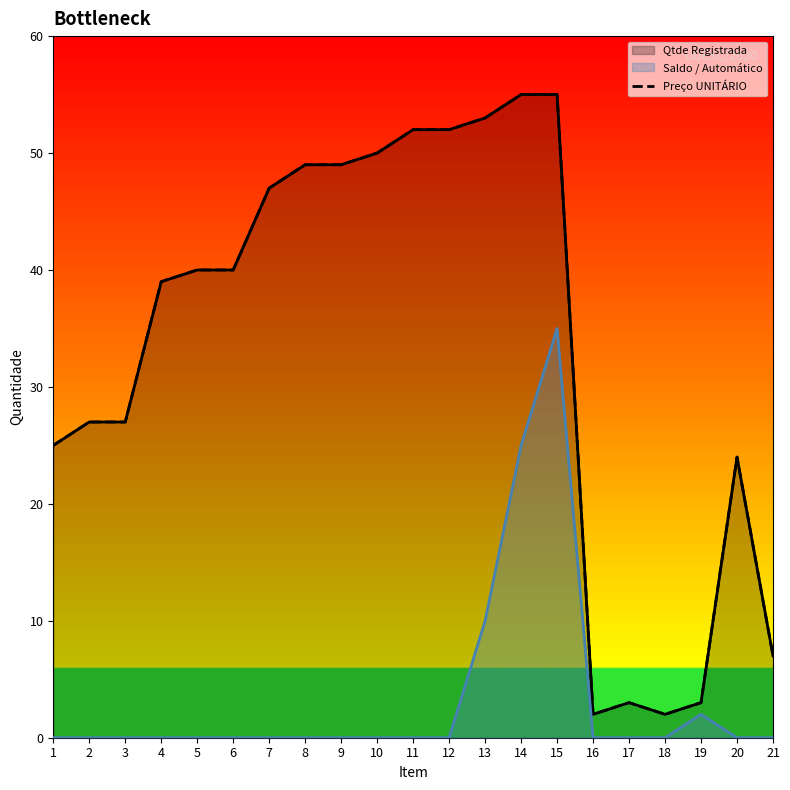

Approximately how many times larger is the value at 15 compared to 5?

1.4